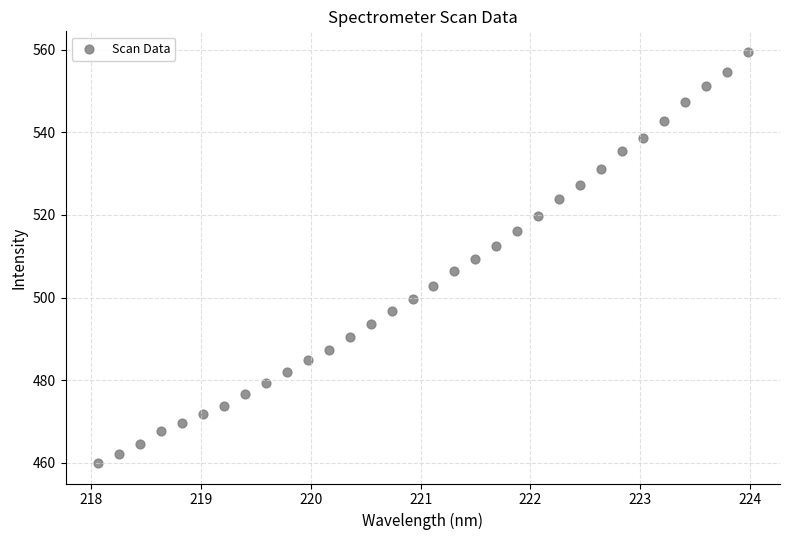

What is the range of Y values (max minus min)?

99.4